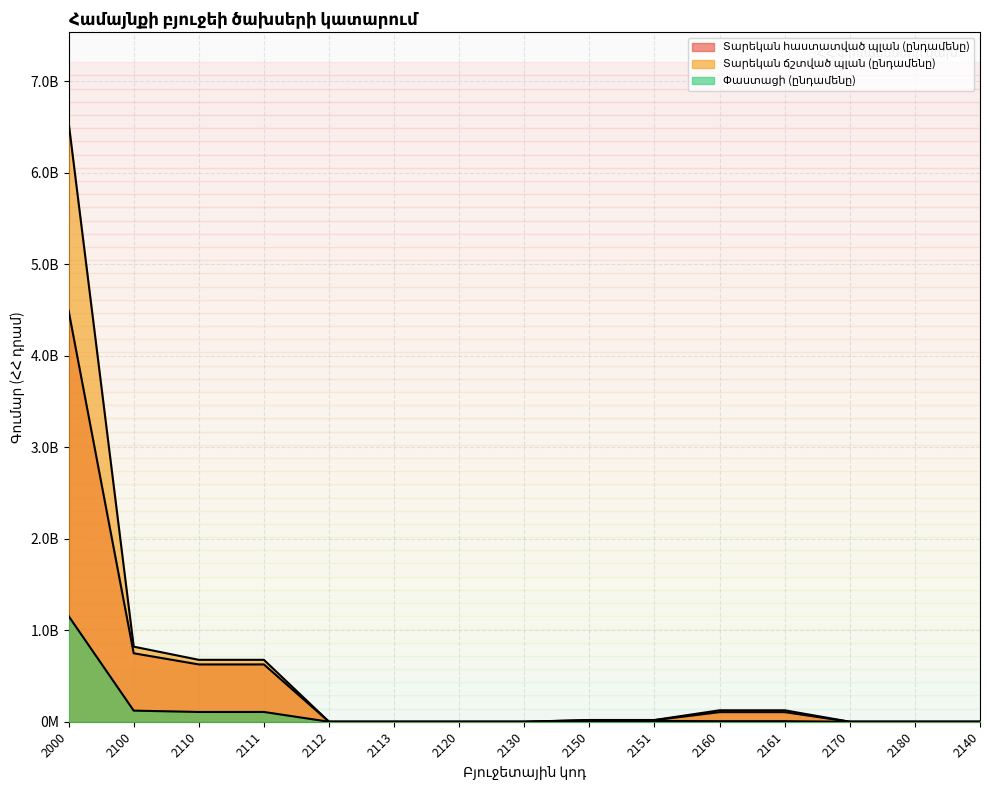

Which series has the largest range (max minus min)?

Տարեկան ճշտված պլան (ընդամենը)